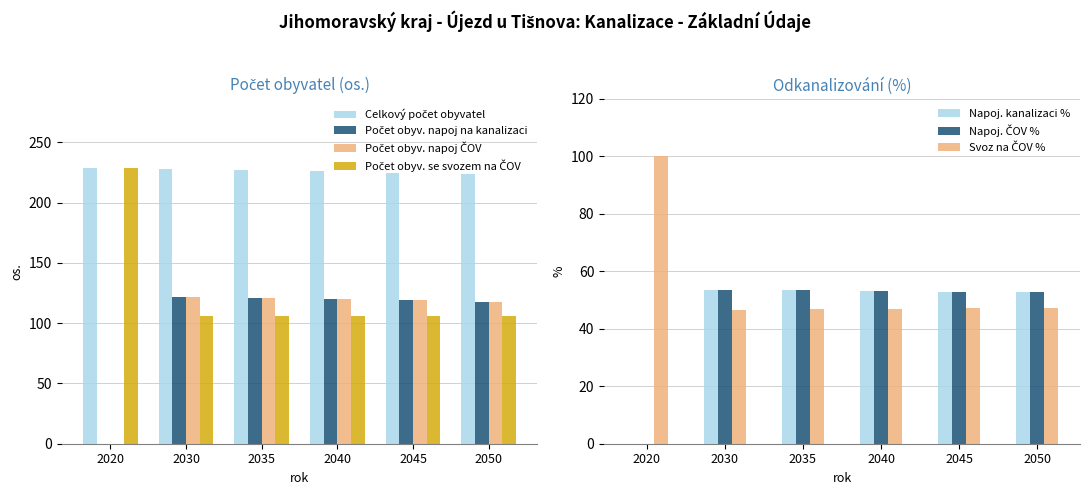

True or false: Napoj. kanalizaci % has a value of 53.3 at 2035.

True